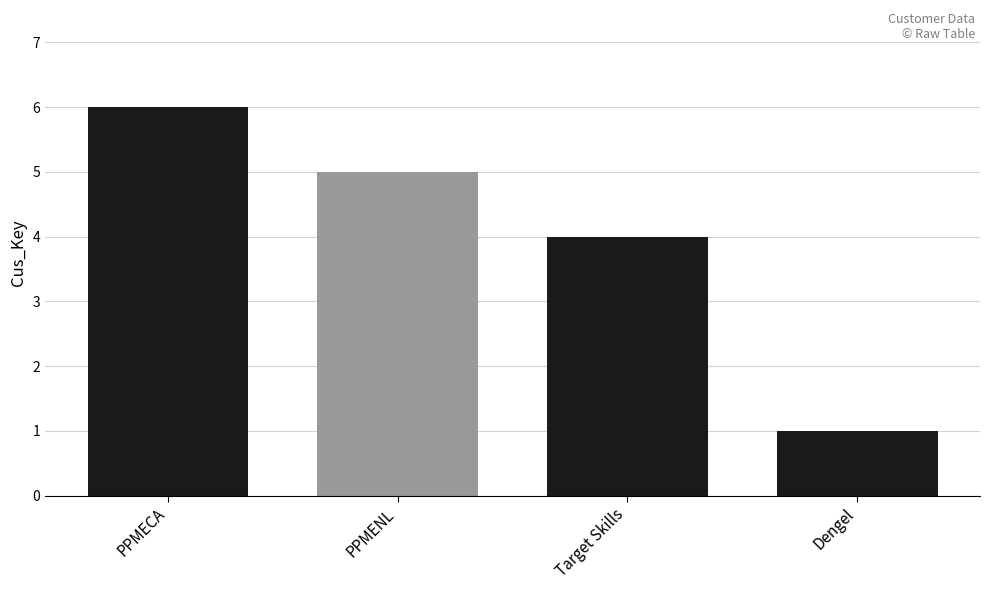

What is the maximum value shown in the chart?

6